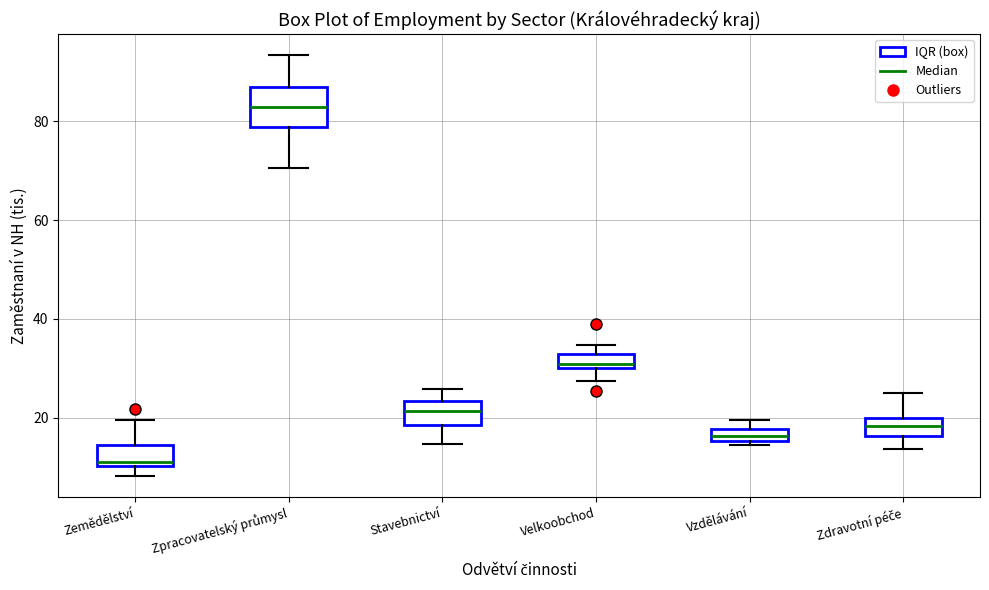

Which box is the tallest, from its lower edge to its upper edge?

Zpracovatelský průmysl